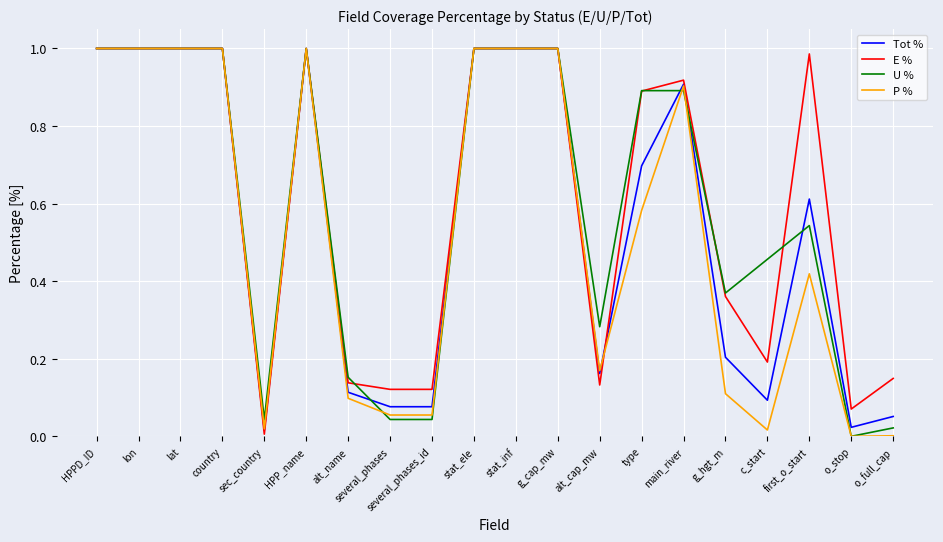

The value of U % at stat_ele is 1.7. True or false?

False